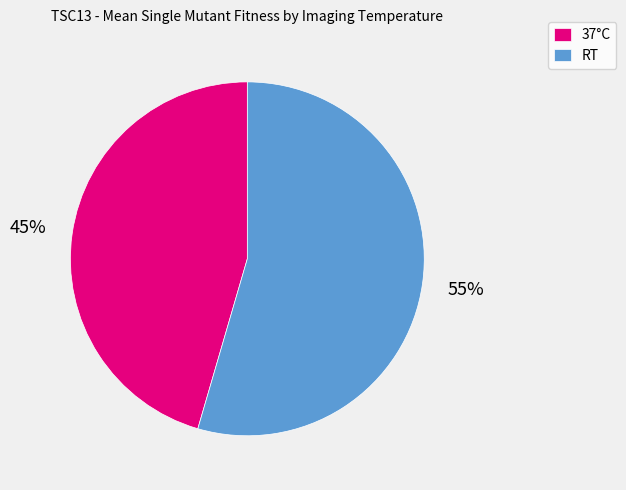

Rank the categories by value from highest to lowest.

RT, 37°C